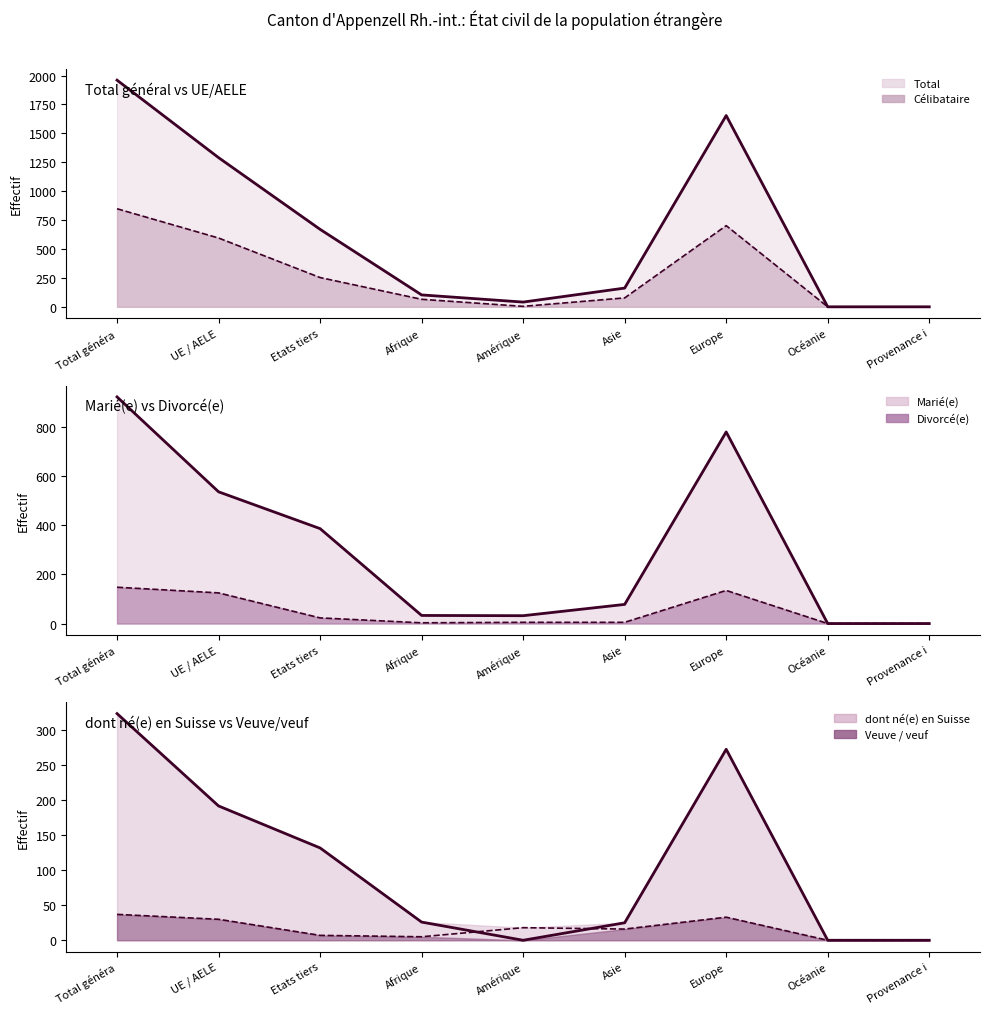

What is the value of the Veuve / veuf point at the 3rd from the left?

7